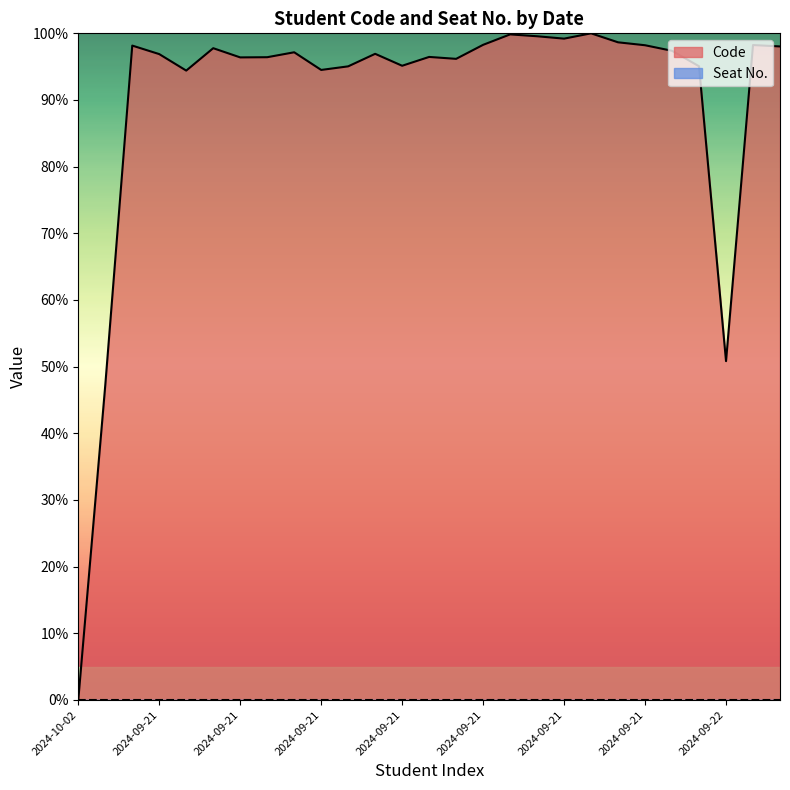

Reading right to left, extract all data points from this chart.

98.0	98.2	50.8	95.1	97.4	98.2	98.7	100.0	99.2	99.6	99.8	98.3	96.2	96.5	95.1	96.9	95.0	94.5	97.2	96.4	96.4	97.8	94.4	96.9	98.2	47.2	0.0